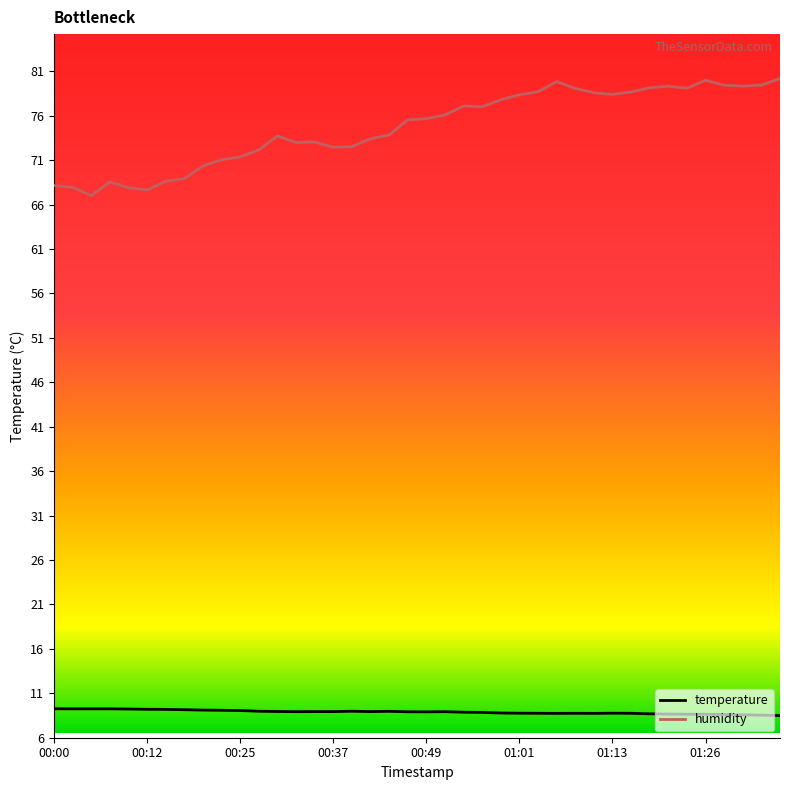

What are all the series names shown in the legend?

temperature, humidity